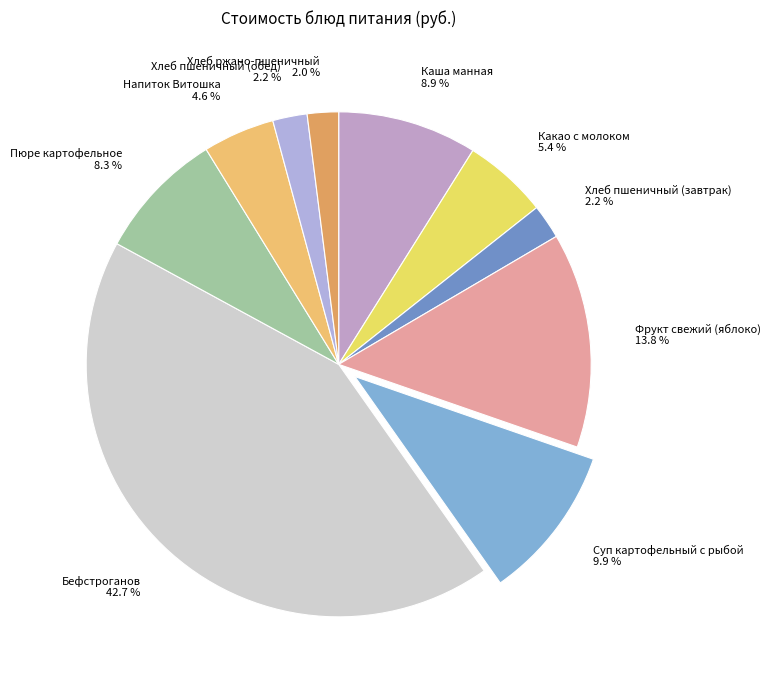

Is it true that Хлеб ржано-пшеничный is 2% of the pie?

True